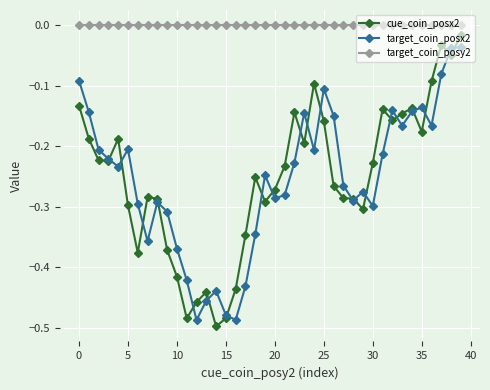

True or false: target_coin_posy2 and target_coin_posx2 cross at least once.

False